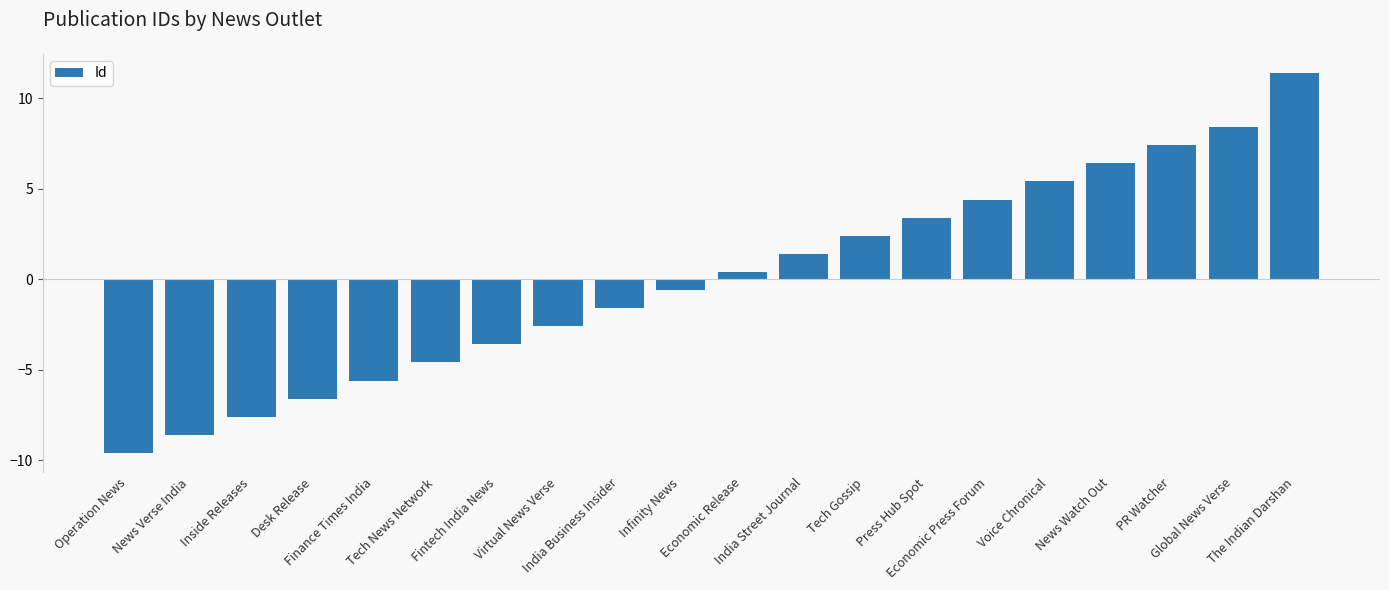

What is the label of the 14th bar from the left?

Press Hub Spot